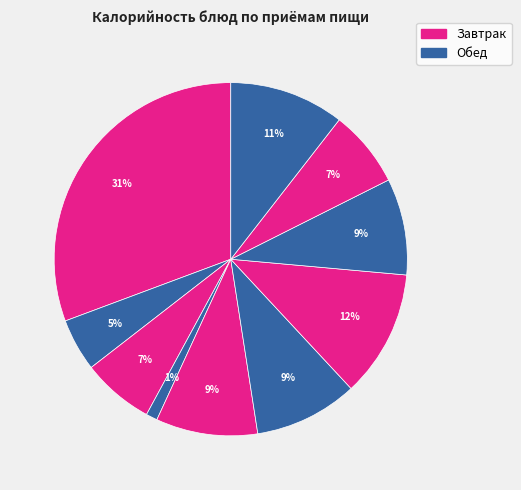

To the nearest percent, what is the difference between the largest and smallest slice percentages?

30%